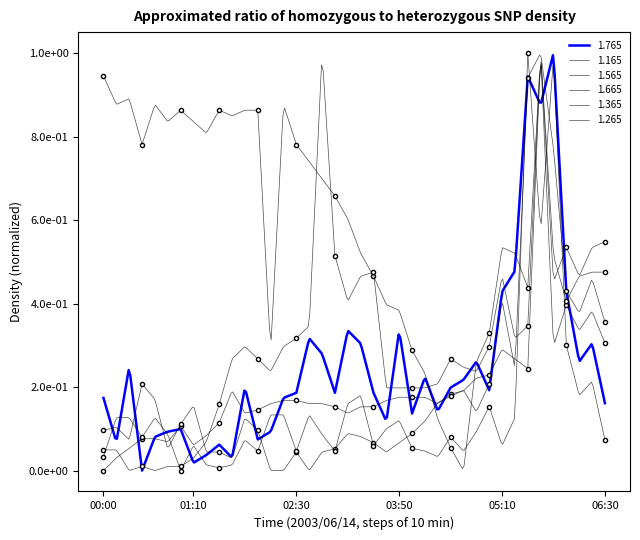

In 1.565 pts, how many points are lower than both neighbors (excluding endpoints)?

2